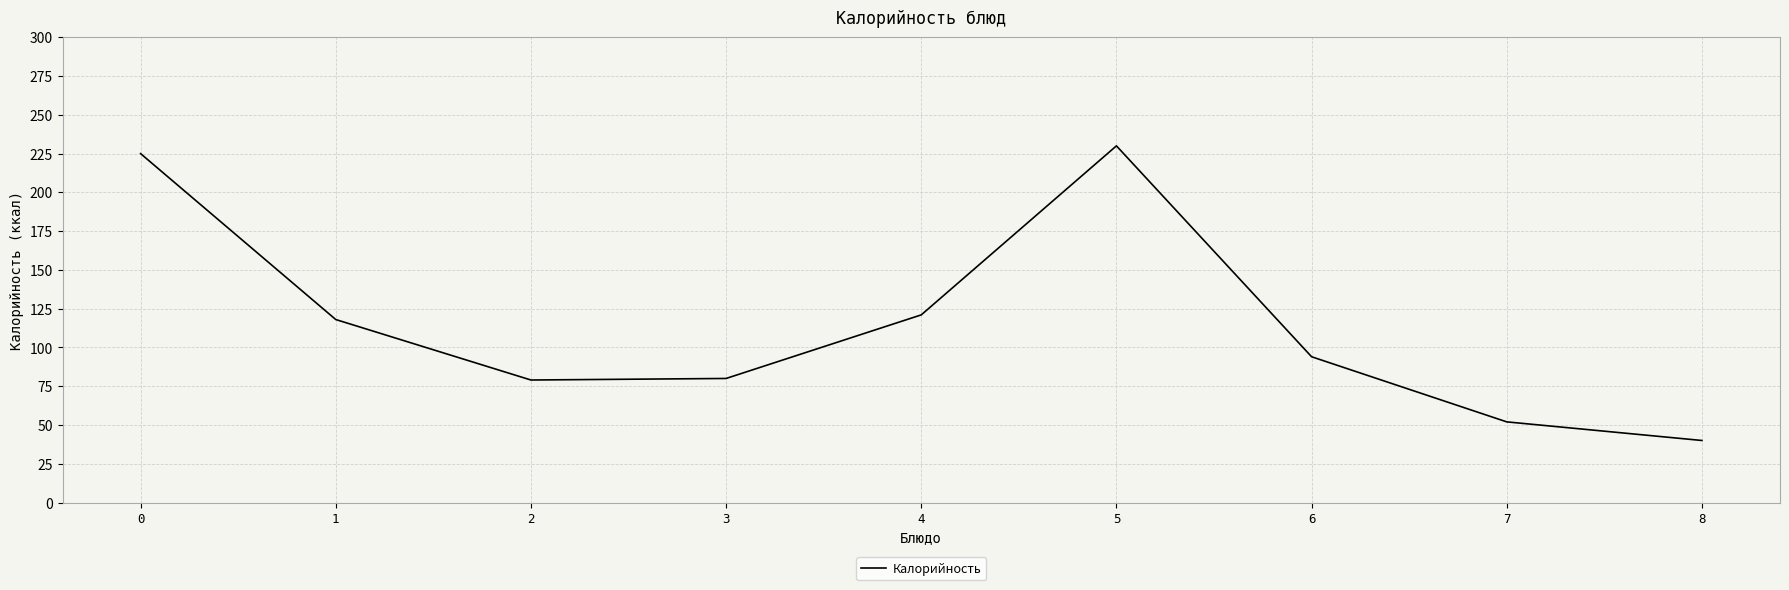

What value does the data have at 5, to the nearest 5?

230